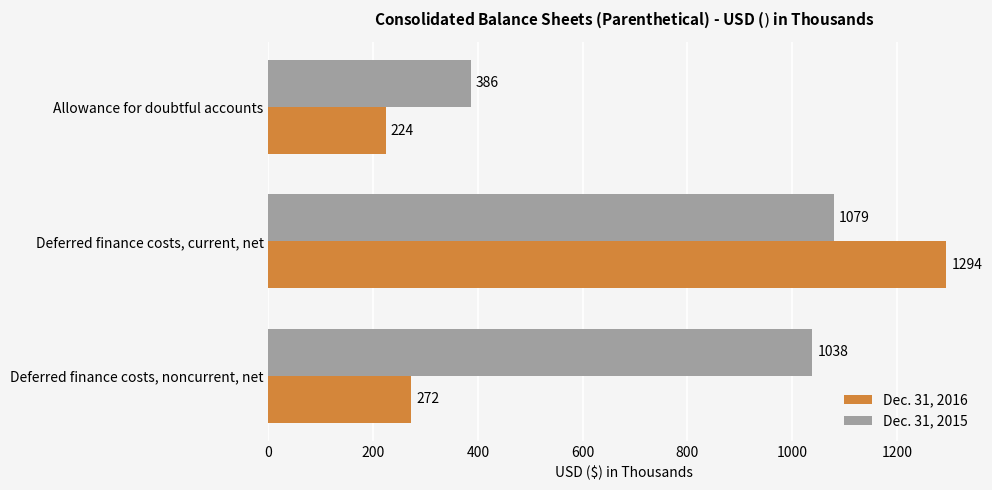

Is it true that Dec. 31, 2015 equals 1079 at Deferred finance costs, current, net?

True